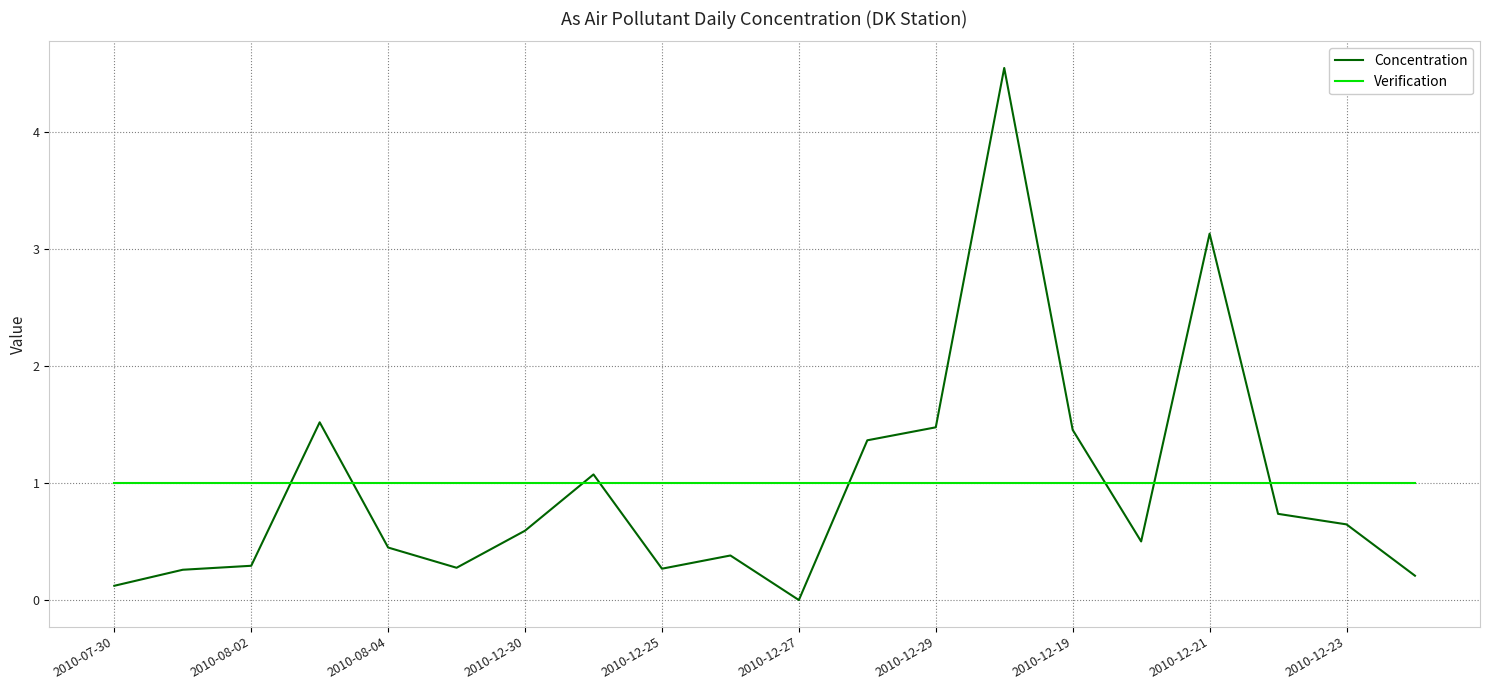

Which series has the largest range (max minus min)?

Concentration